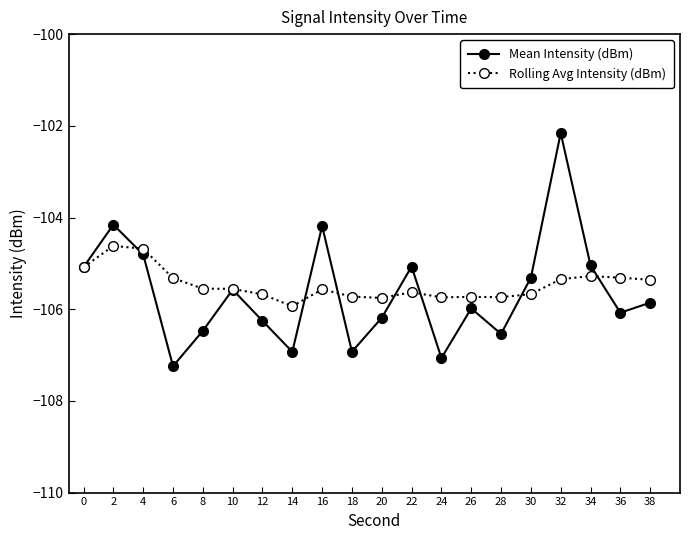

Is this an area chart (filled region under the line)?

No